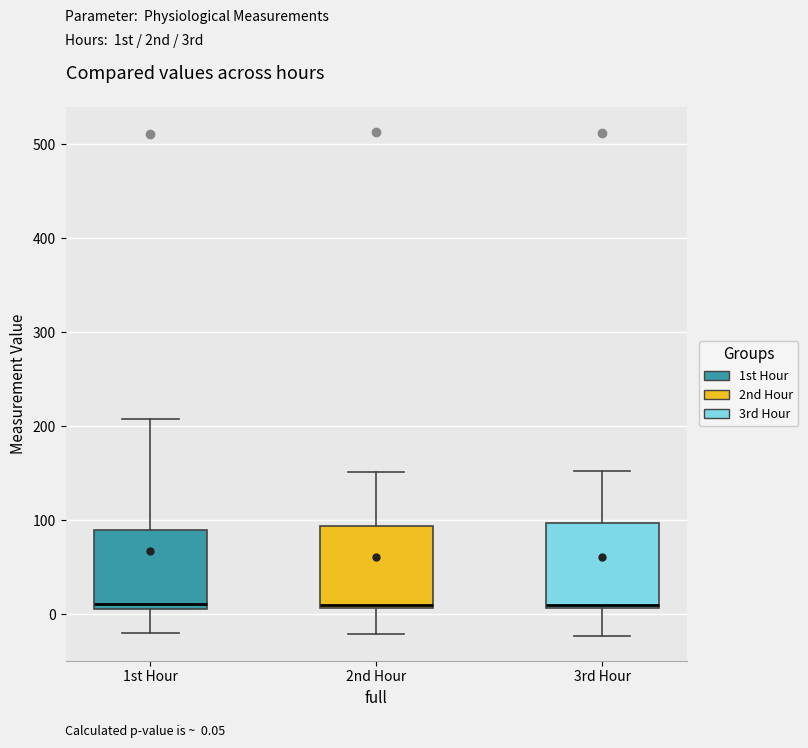

Reading left to right, transcribe this box plot: for each box, give where its median line is, the range the box spans, and where its two whiskers end, as read against the y-axis. The values are not printed on the chart, so give them approximately, as read against the axis.

1st Hour: median 10 (just above the box's lower edge), box 10 to 90, whiskers -20 to 210
2nd Hour: median 10 (just above the box's lower edge), box 10 to 90, whiskers -20 to 150
3rd Hour: median 10 (just above the box's lower edge), box 10 to 100, whiskers -20 to 150